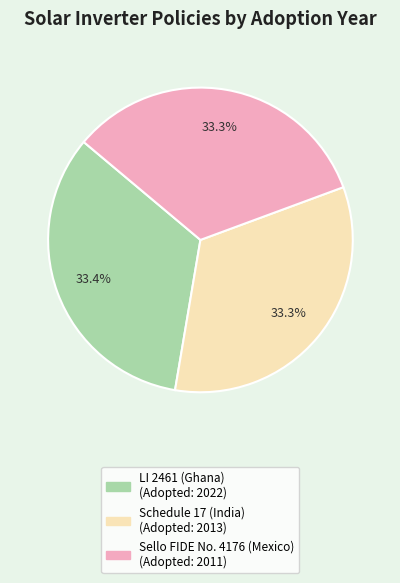

Does any single category account for the majority?

No